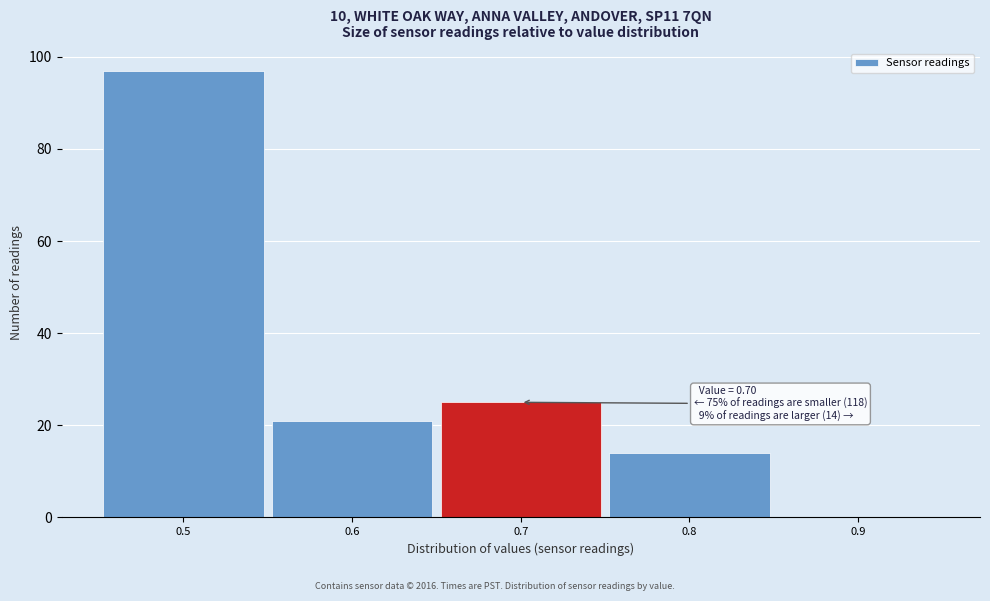

Which range on the x-axis has the tallest bar?

0.45 to 0.55